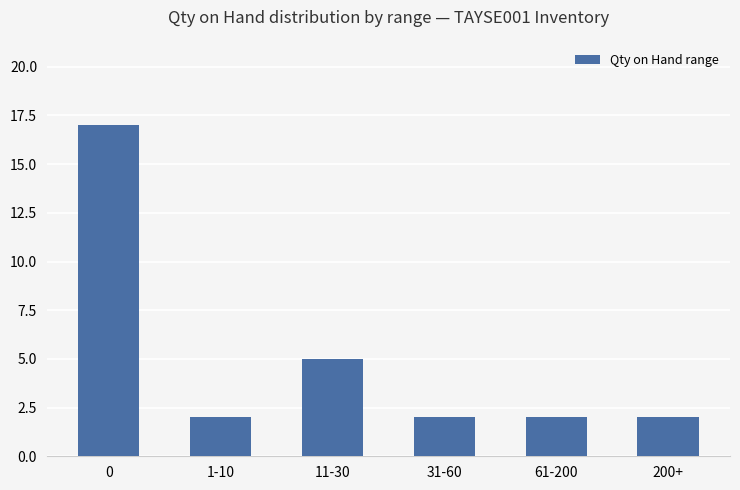

What is the sum of all values?

30